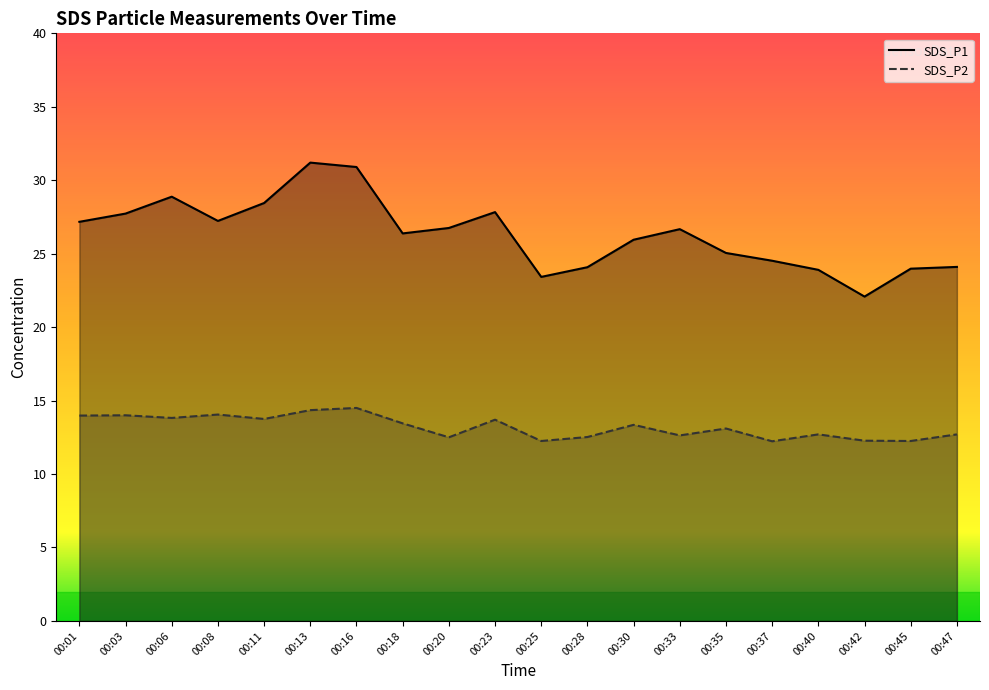

At 00:20, list the series in order from largest to smallest.

SDS_P1, SDS_P2